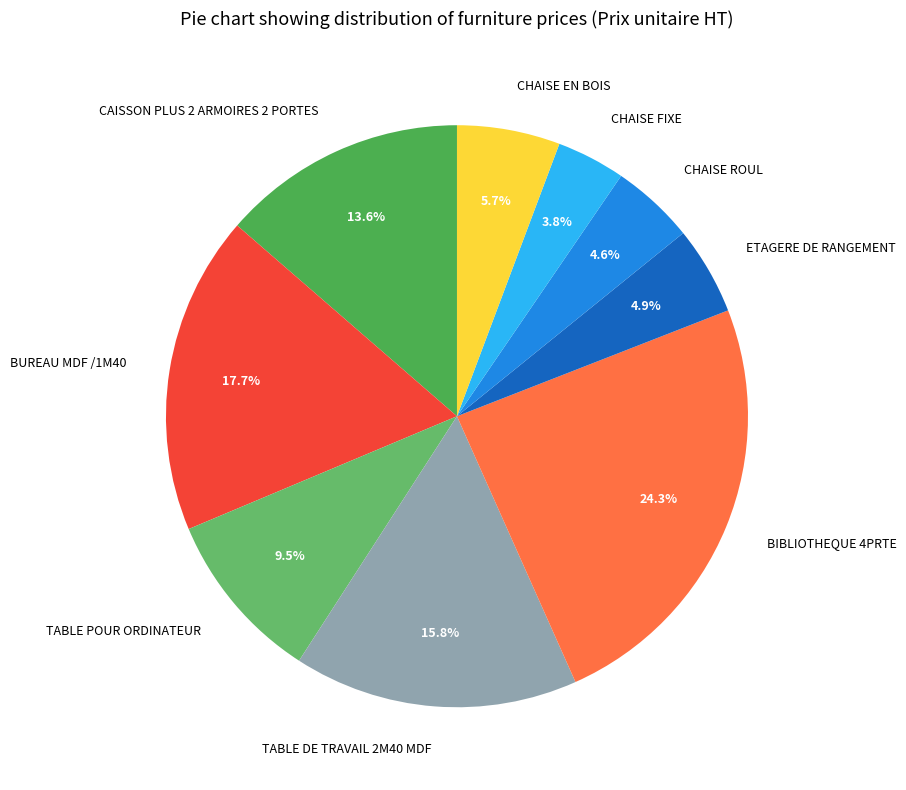

To the nearest percent, what portion does TABLE DE TRAVAIL 2M40 MDF represent?

16%